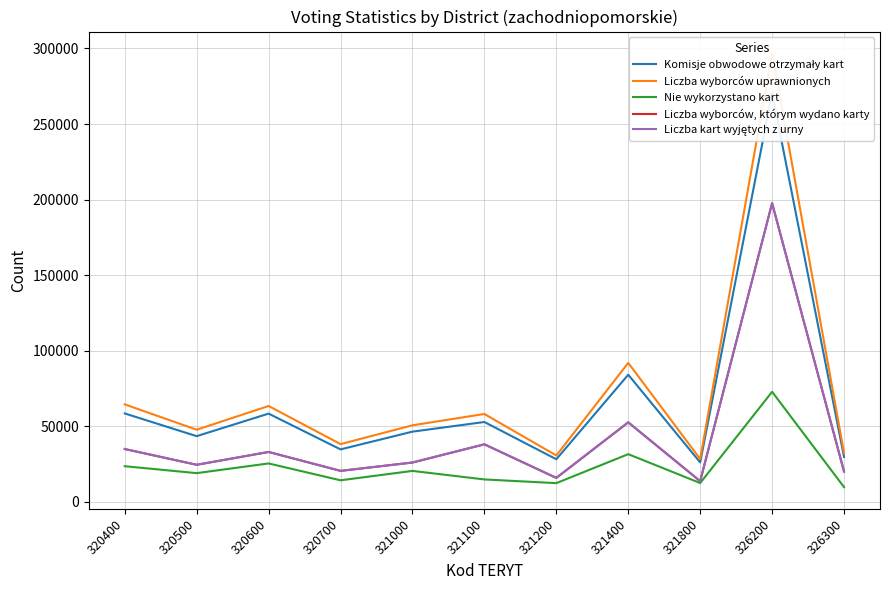

Which series has the largest range (max minus min)?

Liczba wyborców uprawnionych